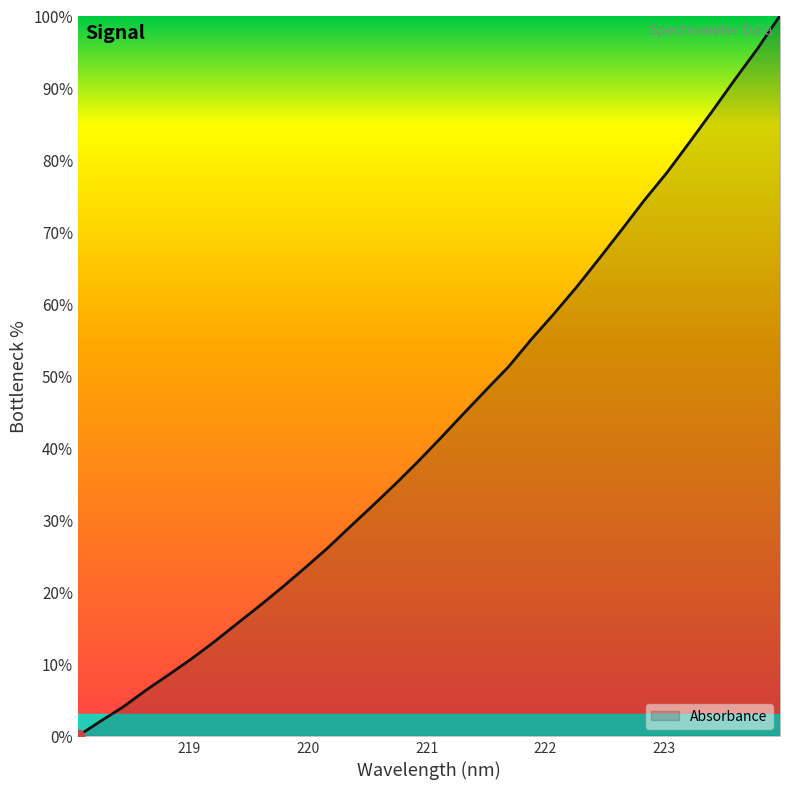

What is the maximum value shown in the chart?

100.0